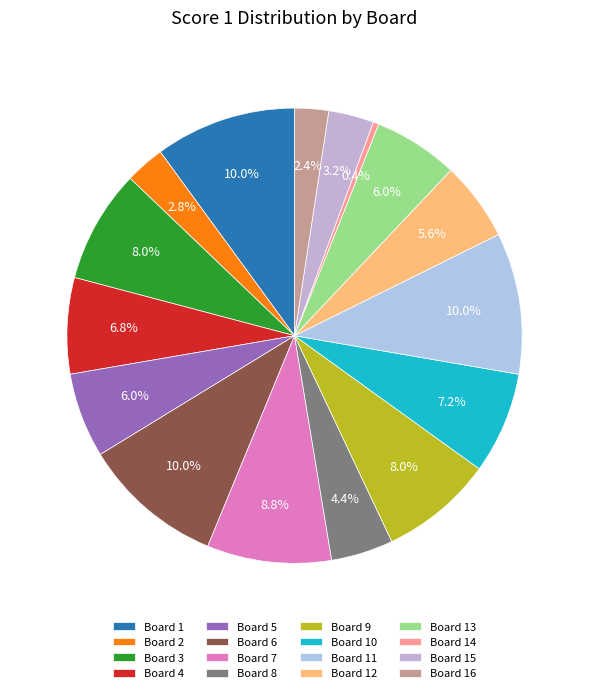

Approximately how many times larger is the value at Board 2 compared to Board 16?

1.2